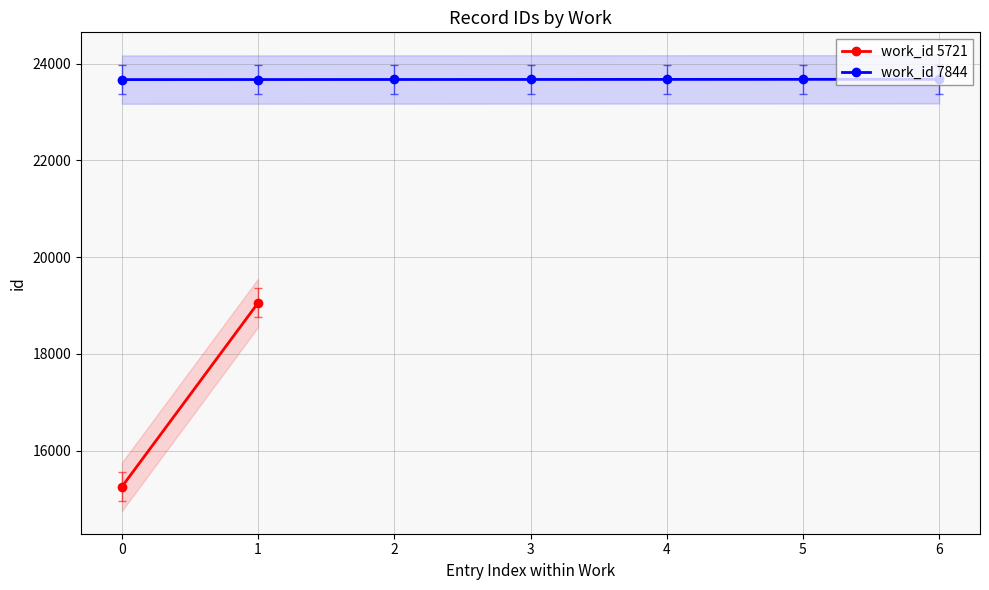

What is the value of the work_id 7844 point at the 1st from the left?

23670